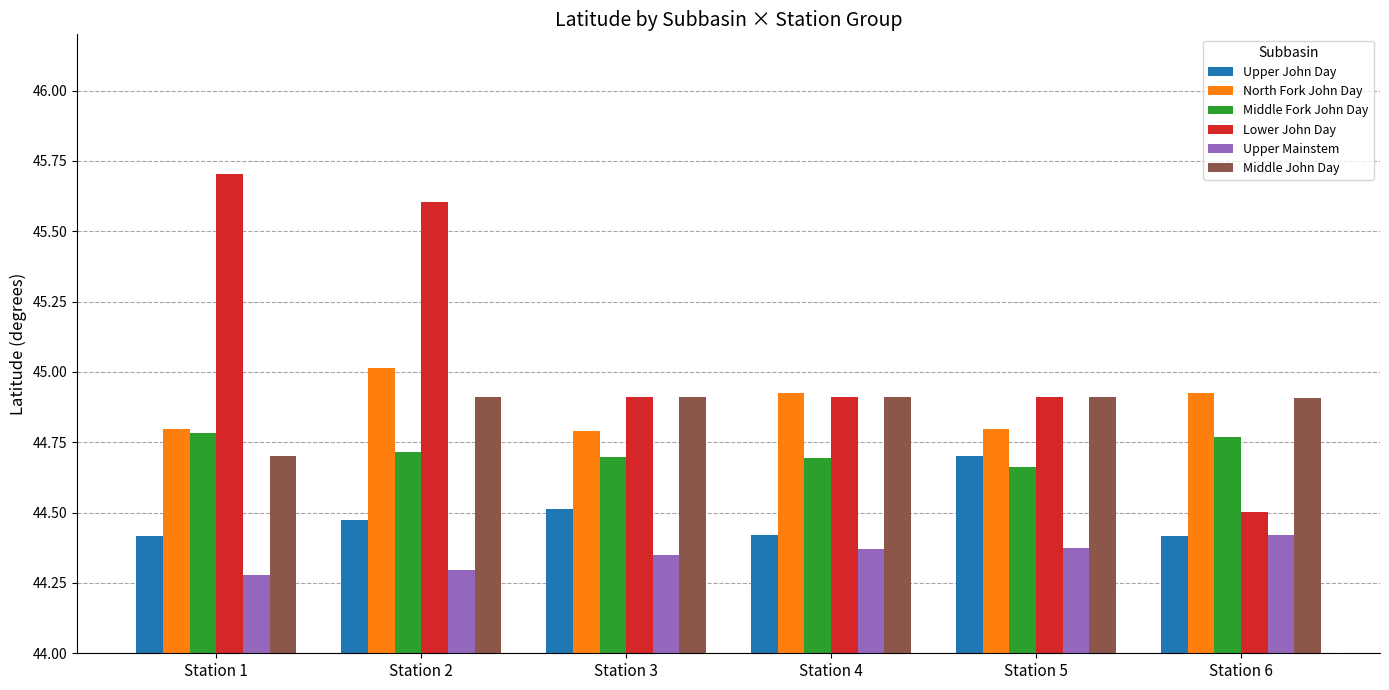

Between Station 2 and Station 4, which series saw the biggest shift?

Lower John Day